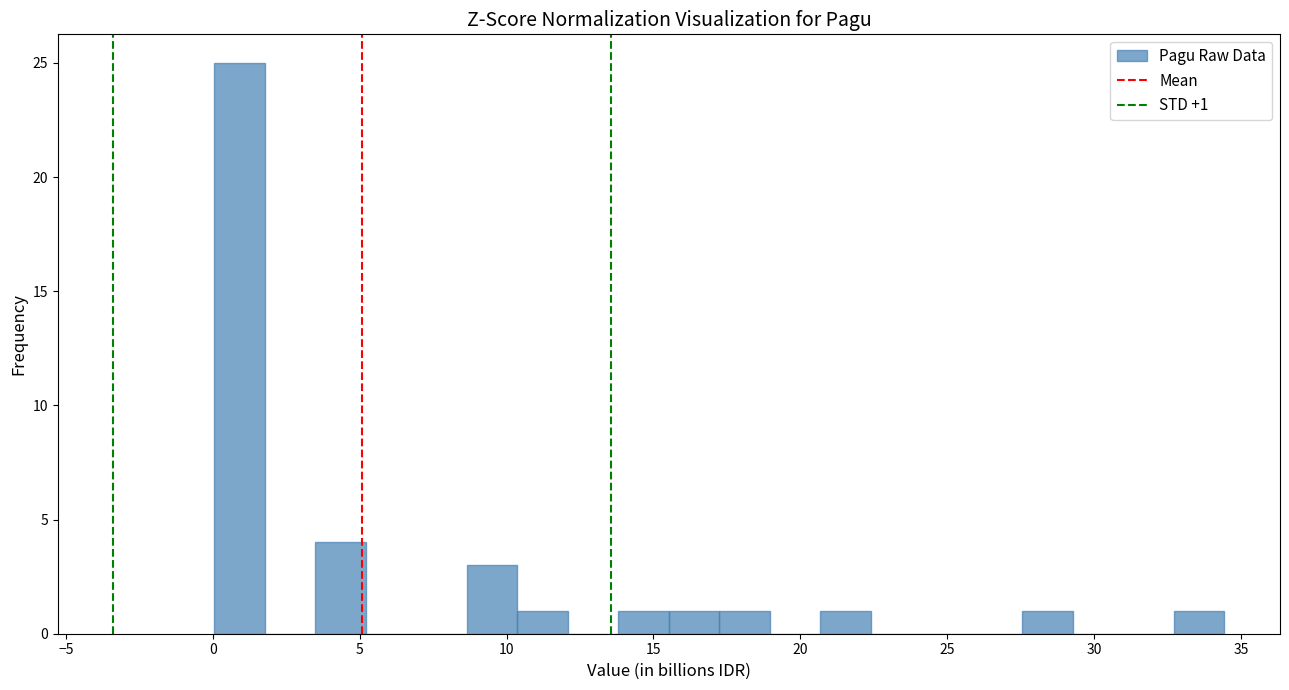

Read against the x-axis, roughly where is the centre of the tallest bar?

1.0